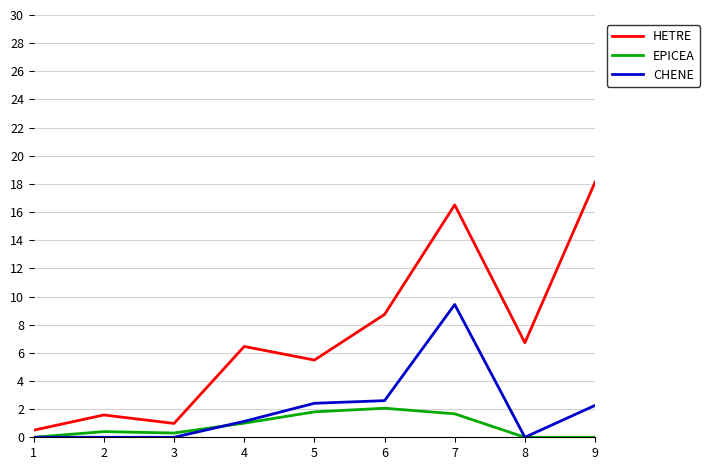

At which label does CHENE first exceed 1?

4